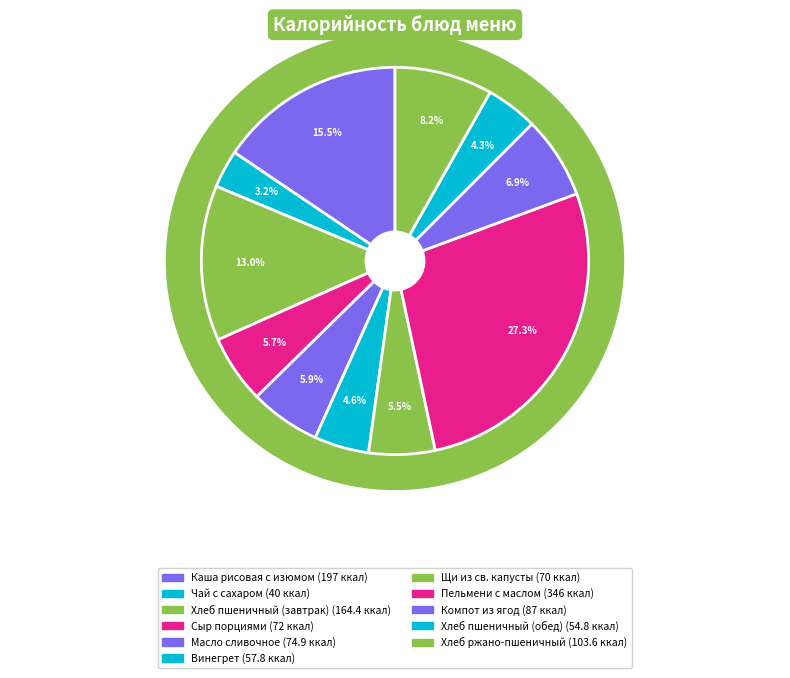

To the nearest percent, what is the difference between the largest and smallest slice percentages?

24%